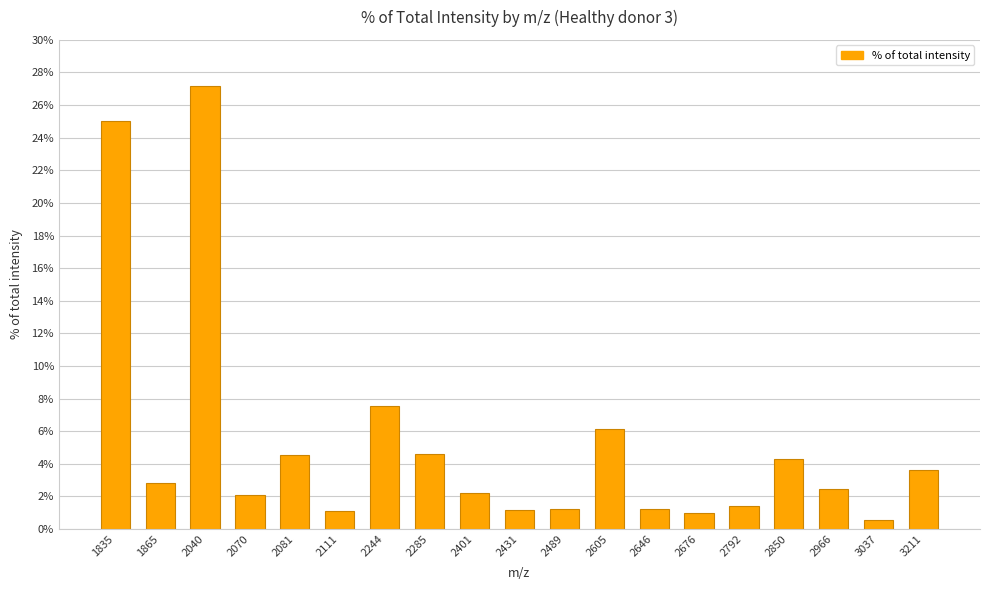

At which category does the chart reach its peak across all series?

2040